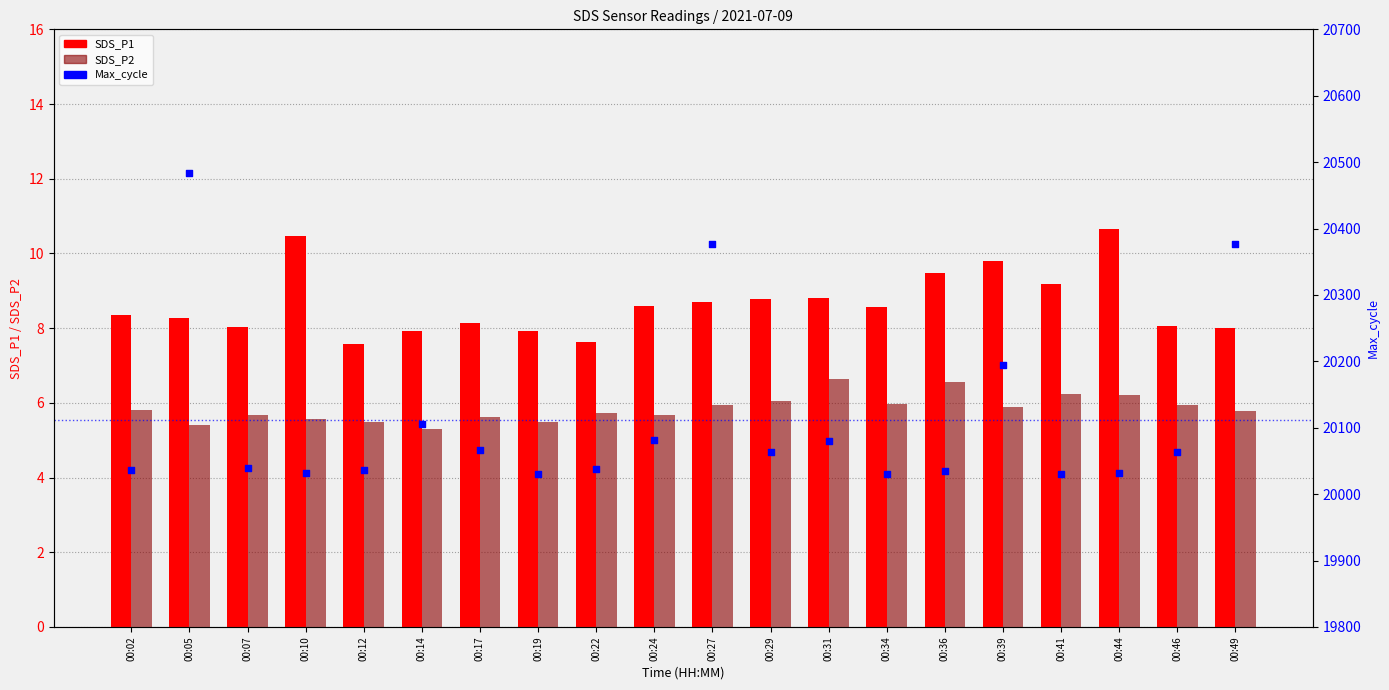

Which series contains the highest Y value?

Max_cycle